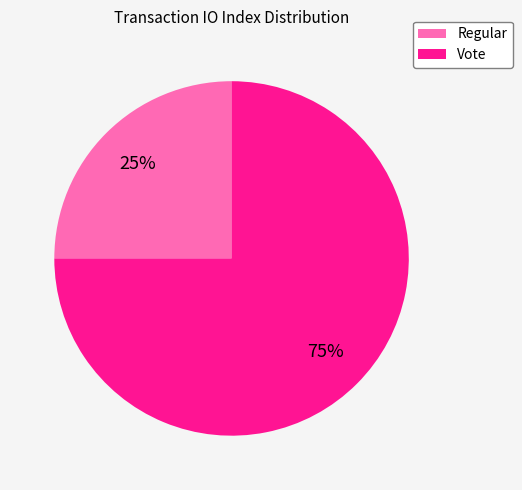

Between Vote and Regular, which is larger?

Vote